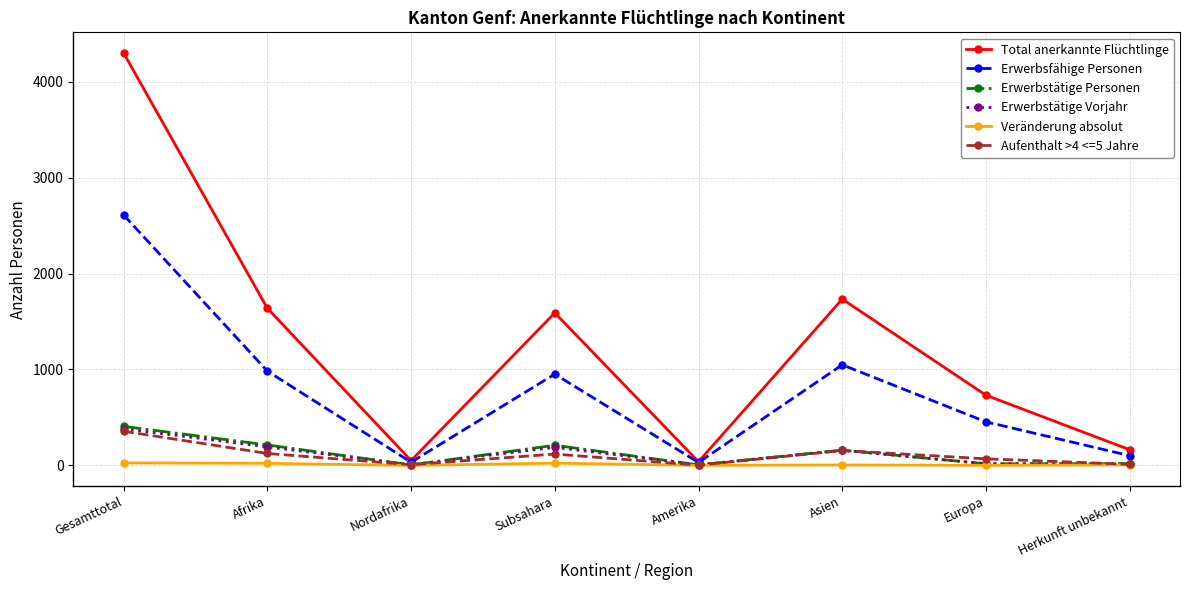

Does the chart display data point markers on the line(s)?

Yes